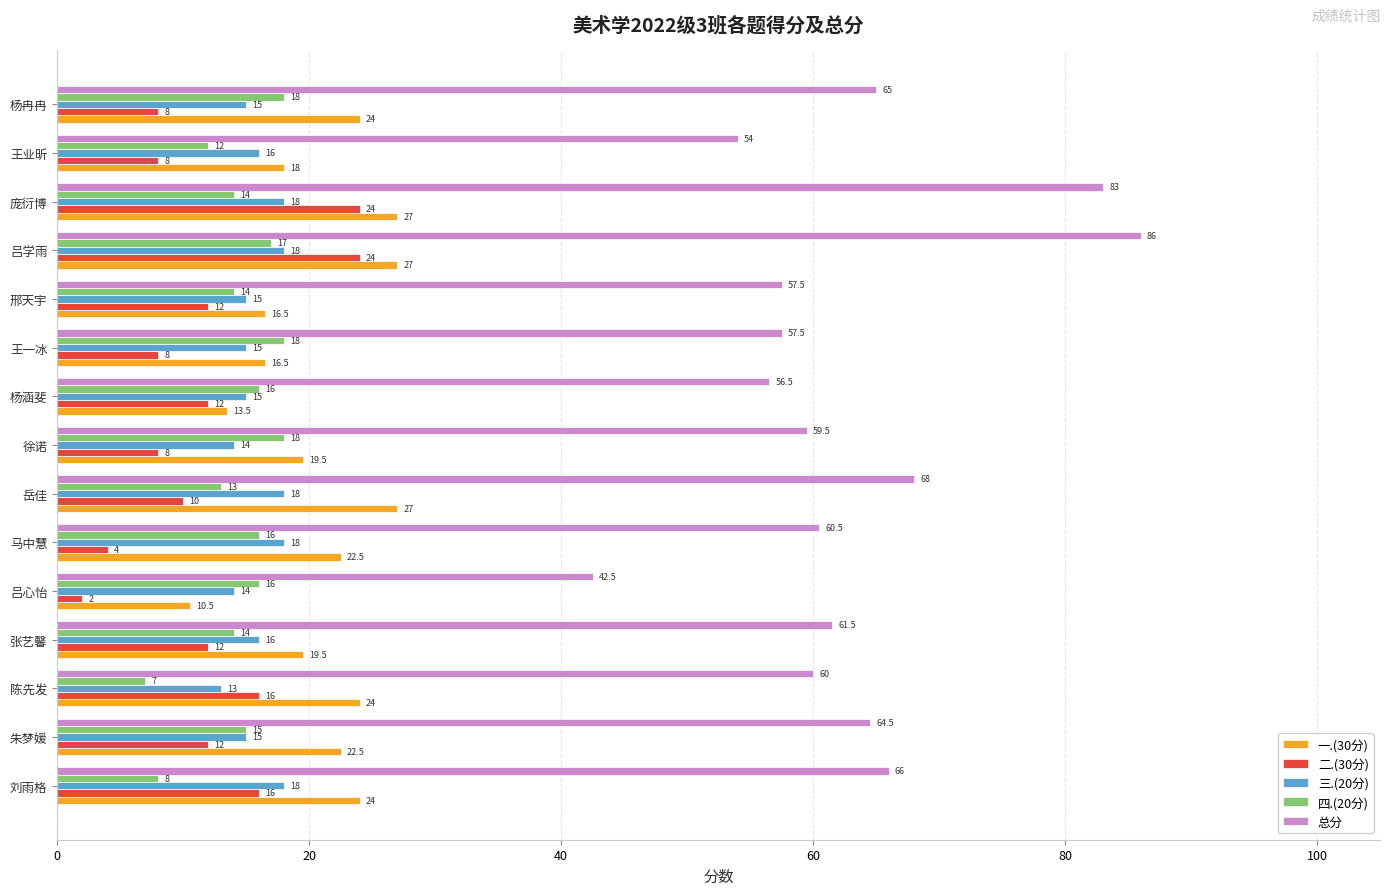

Rank the series at 陈先发 from lowest to highest value.

四.(20分), 三.(20分), 二.(30分), 一.(30分), 总分